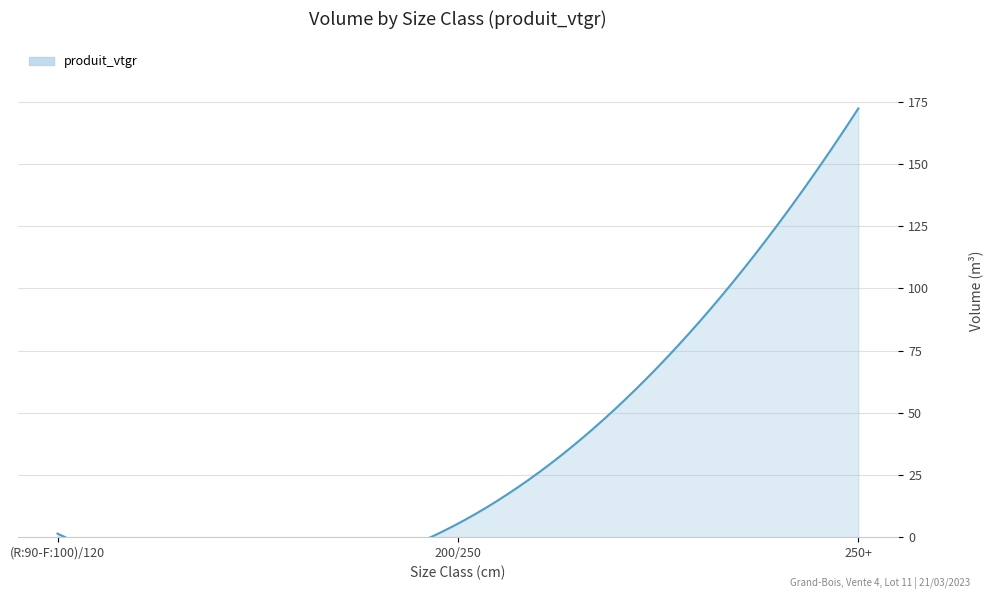

What is the label of the 2nd point from the left?

200/250